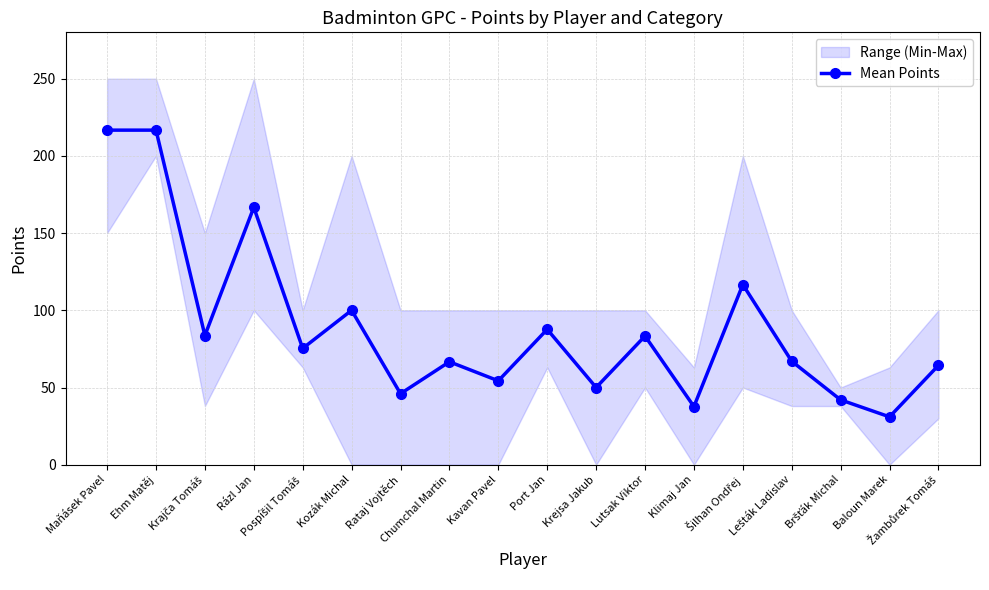

Which category has the lowest value across all series?

Baloun Marek